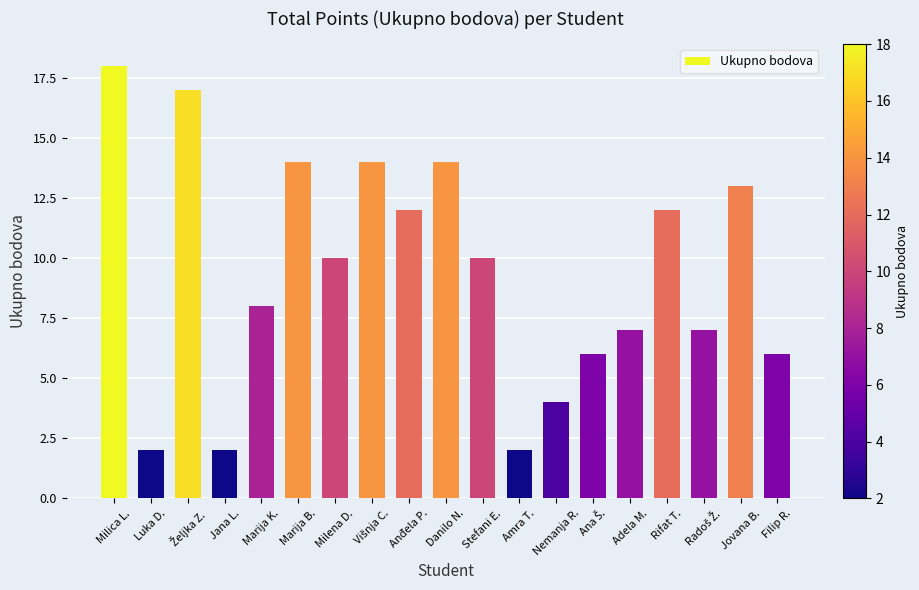

Count the number of data series in this chart.

1